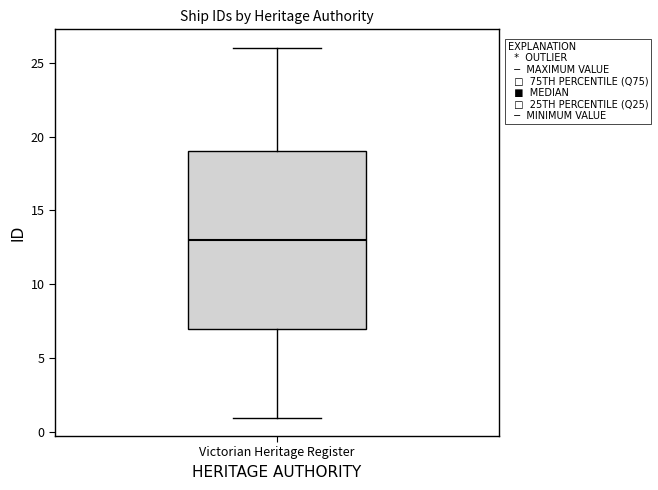

Read this box plot against the y-axis: the position of the median line, the range covered by the box, and the ends of both whiskers. The values are not printed on the chart, so give them approximately, as read against the axis.

median 13, box 7 to 19, whiskers 1 to 26